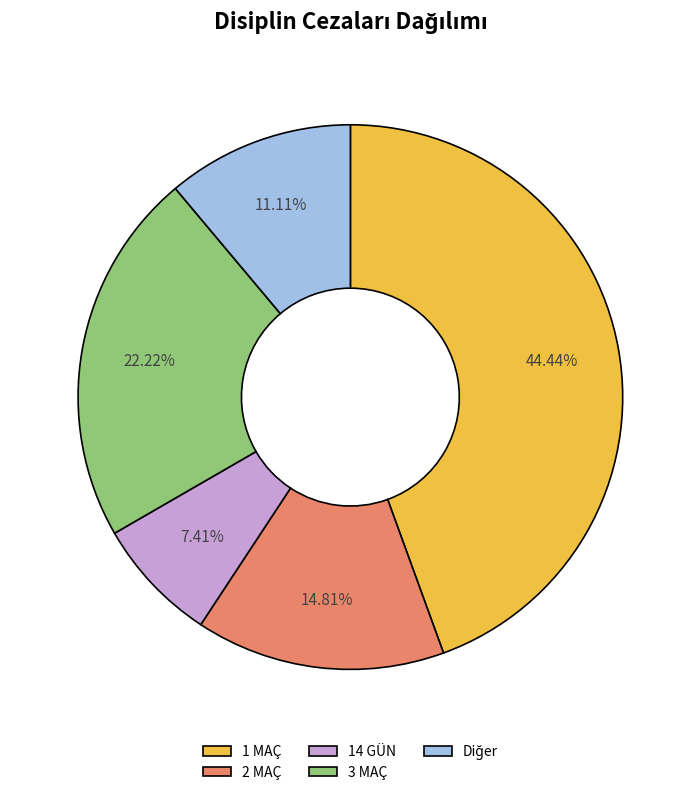

Which category has the smallest portion of the pie?

14 GÜN